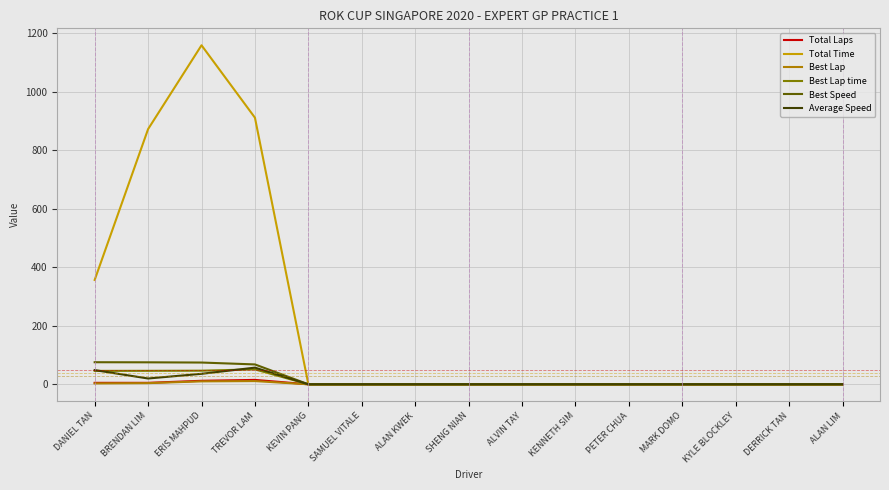

Between DANIEL TAN and BRENDAN LIM, which series saw the biggest shift?

Total Time